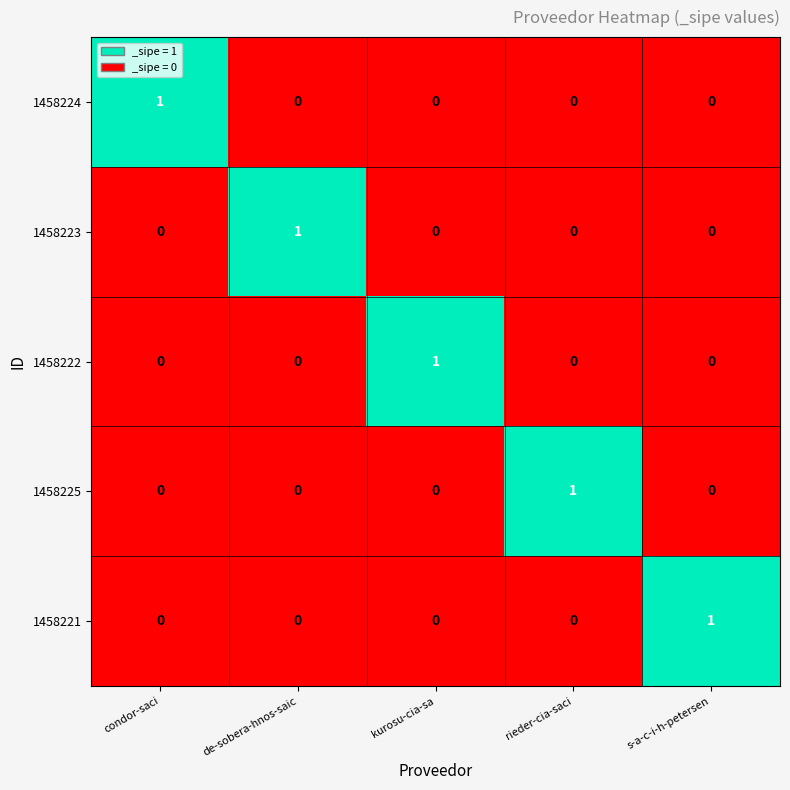

At how many categories does at least one series exceed 0?

5